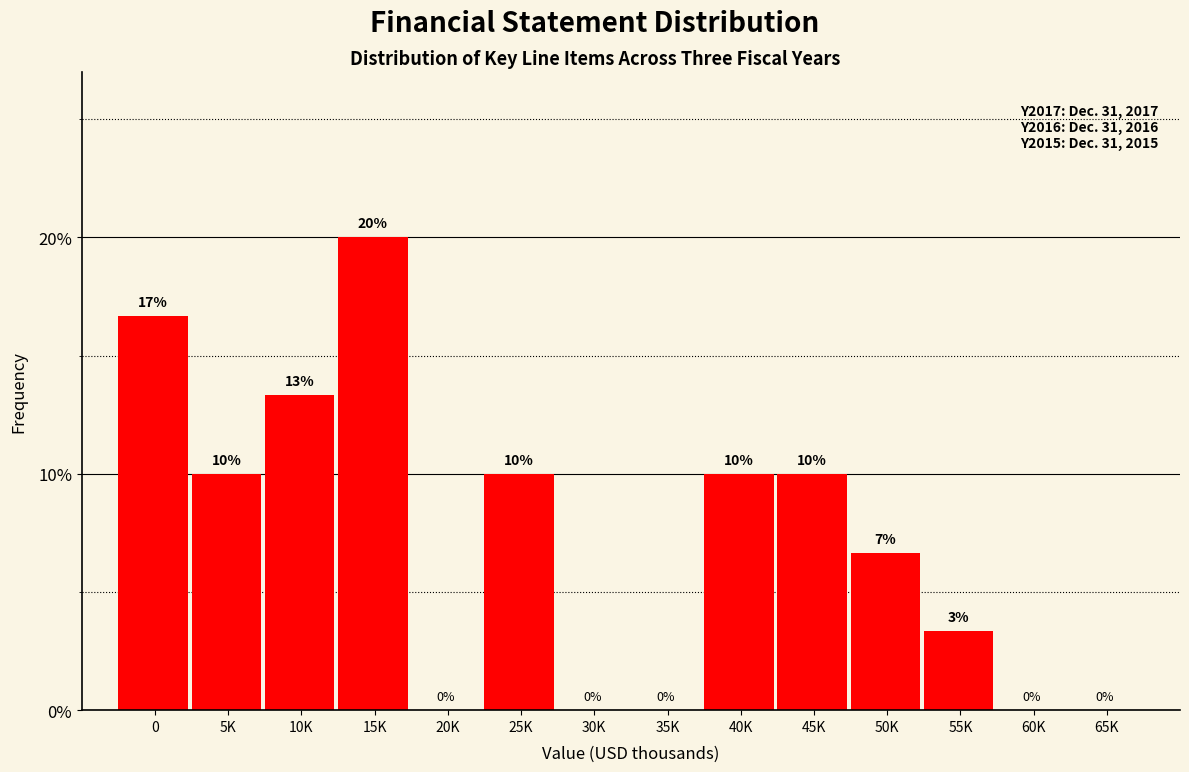

Read the value at 15K.

20.0